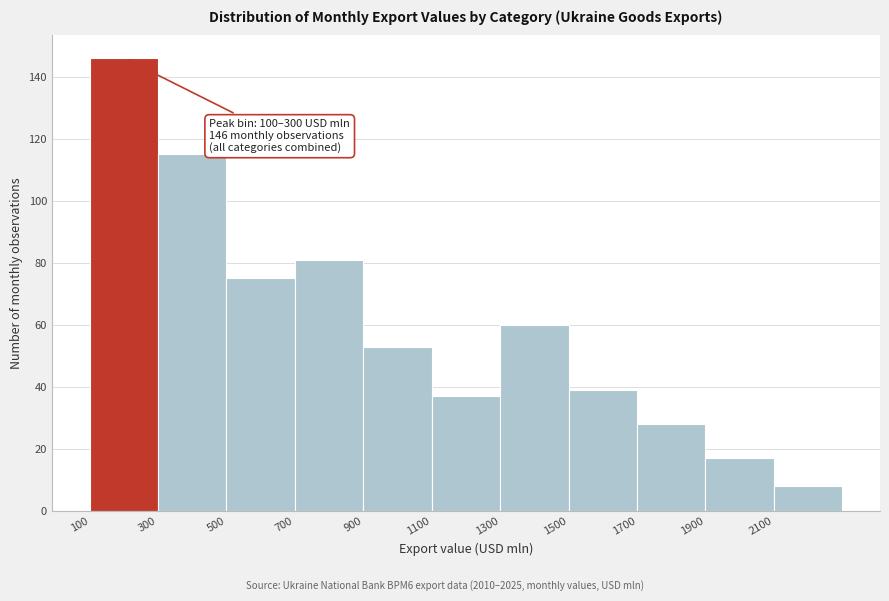

Which range on the x-axis has the tallest bar?

100 to 300